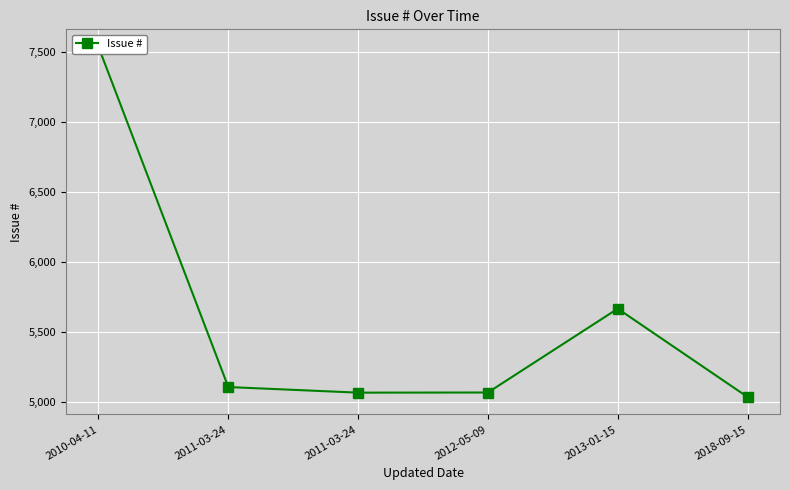

Which label corresponds to the largest value in the chart?

2010-04-11